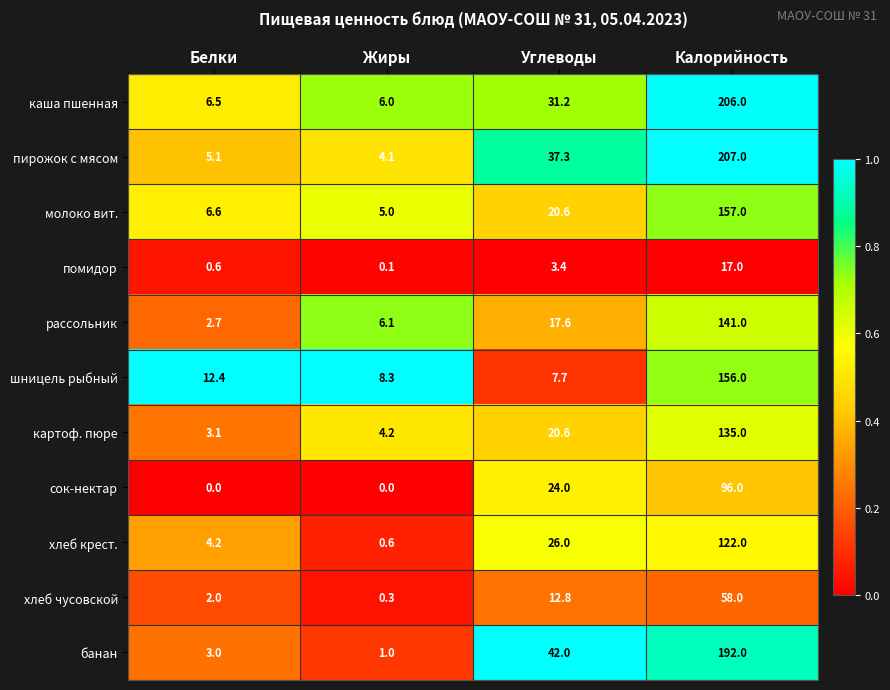

True or false: молоко вит. has a value of 9.2 at Белки.

False